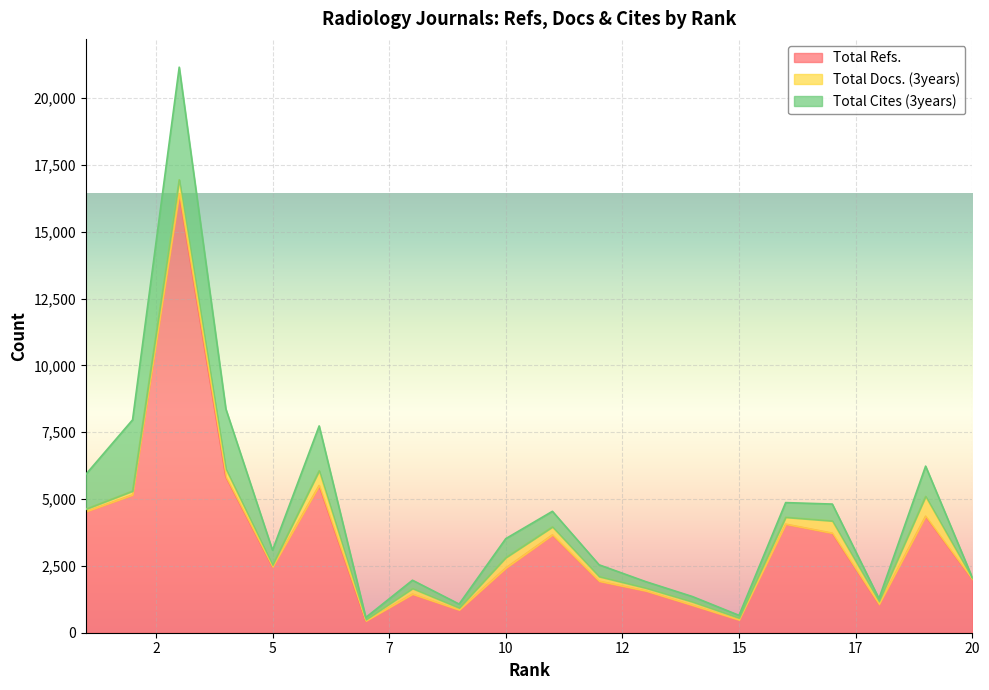

What is the sum of the Total Cites (3years) values at 5 and 14?

753